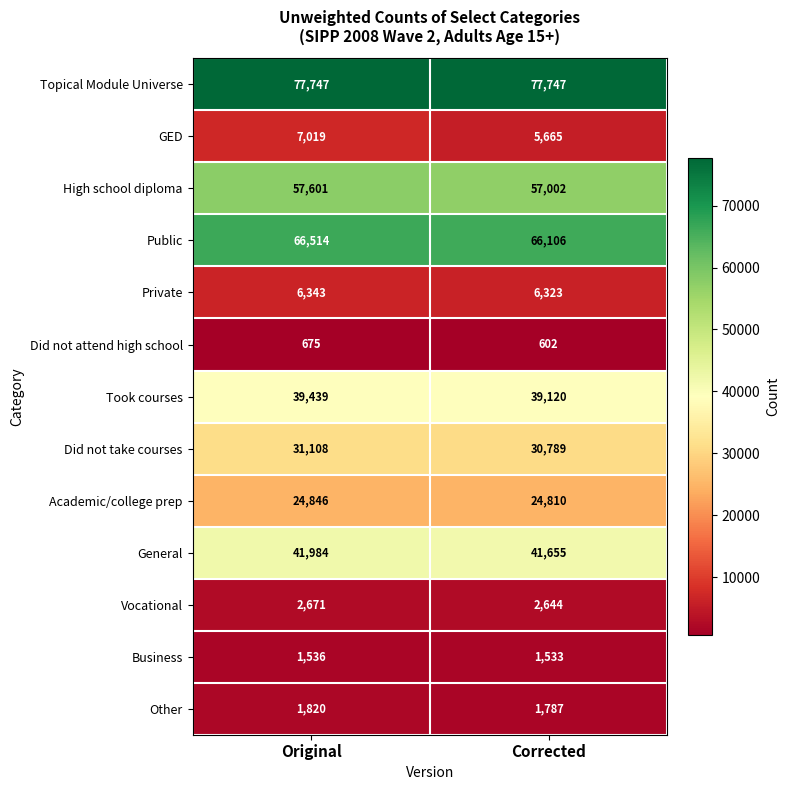

Which category has the lowest value across all series?

Corrected